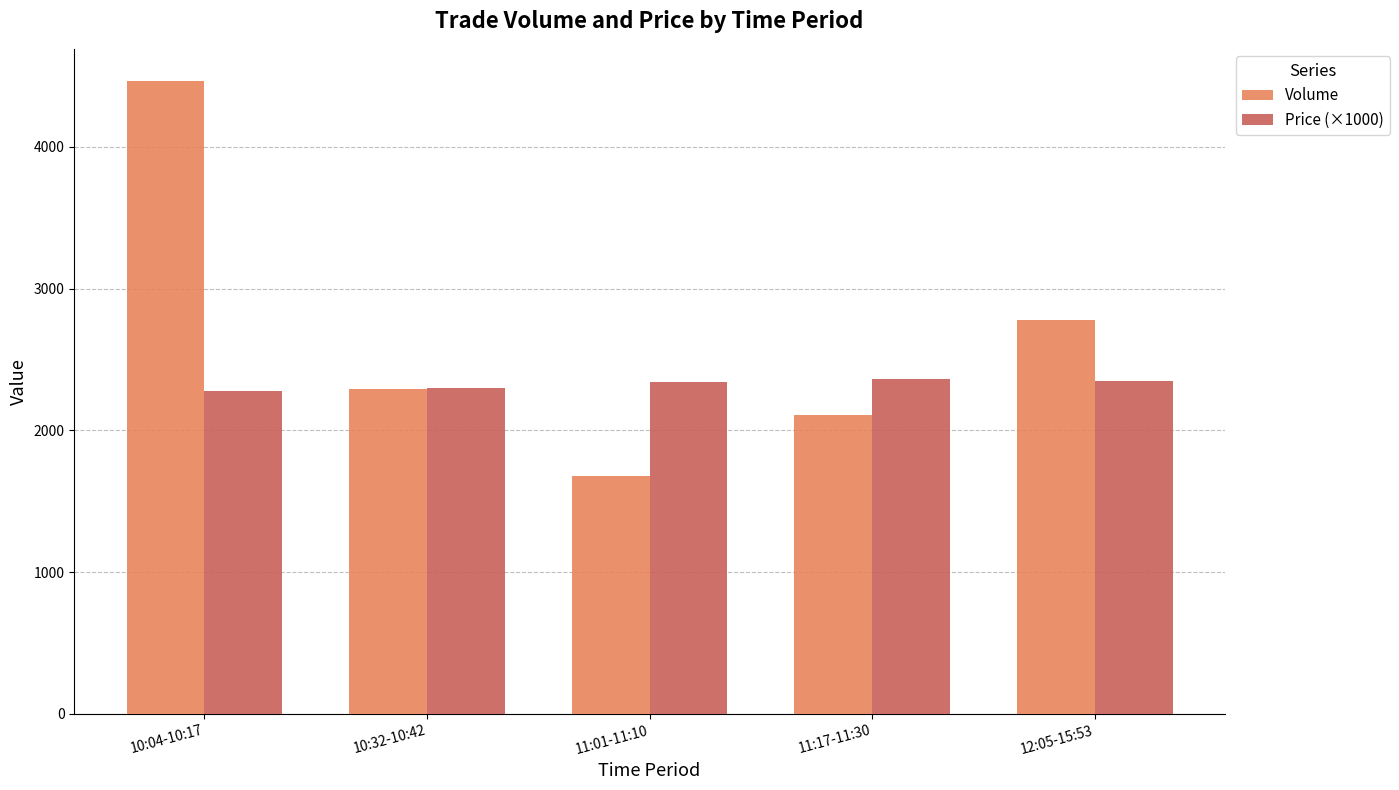

Where is Volume nearest to the value 3074?

12:05-15:53